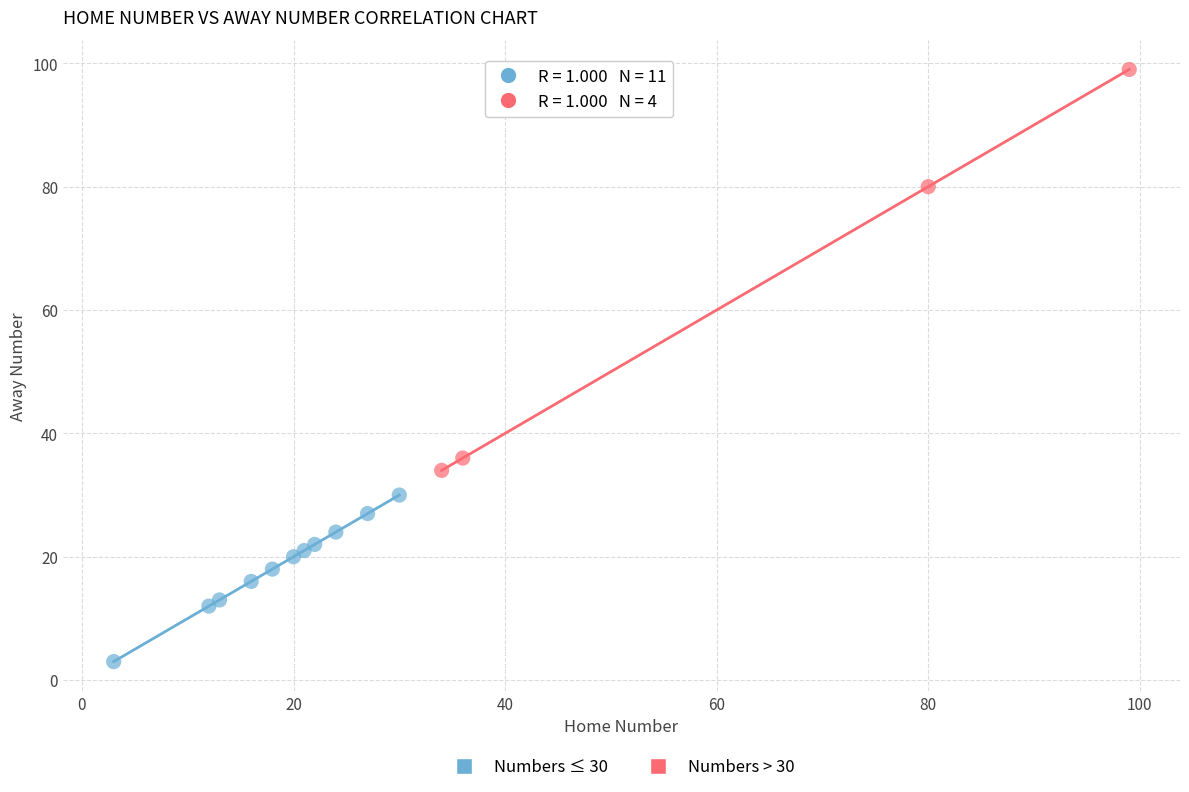

Which series has the widest spread of Y values?

Numbers > 30